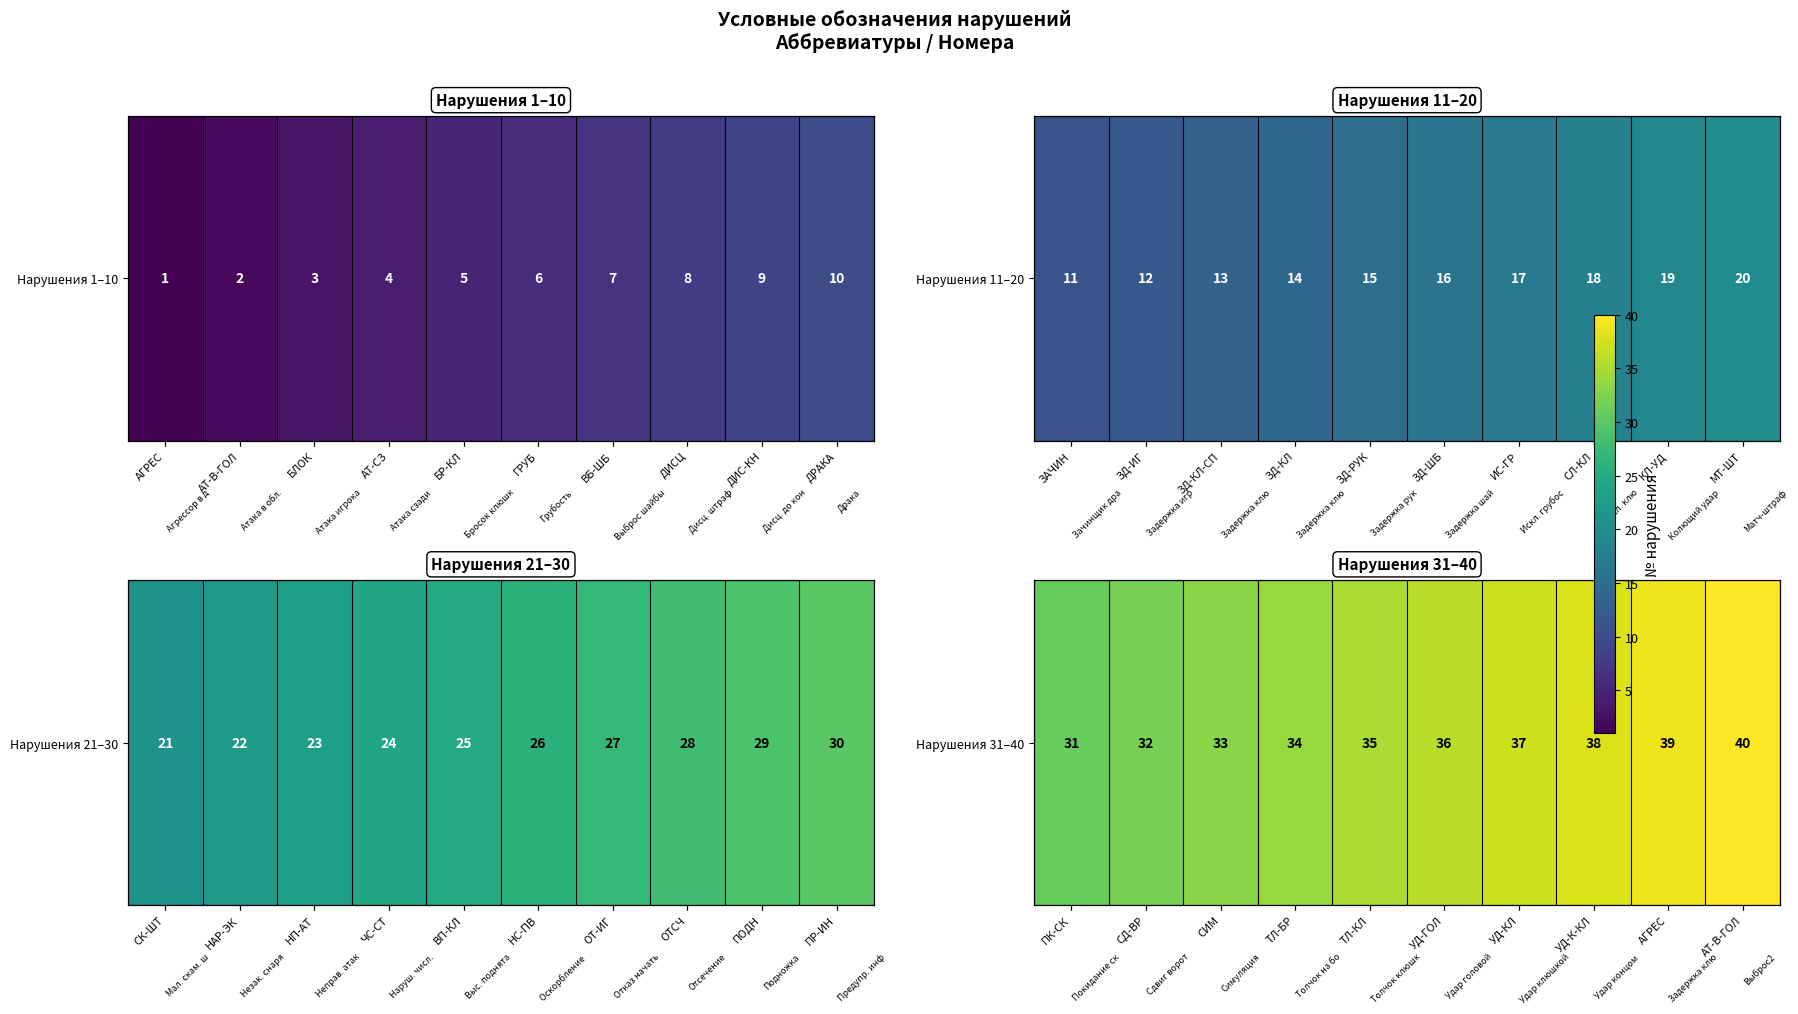

What is the maximum value shown in the chart?

40